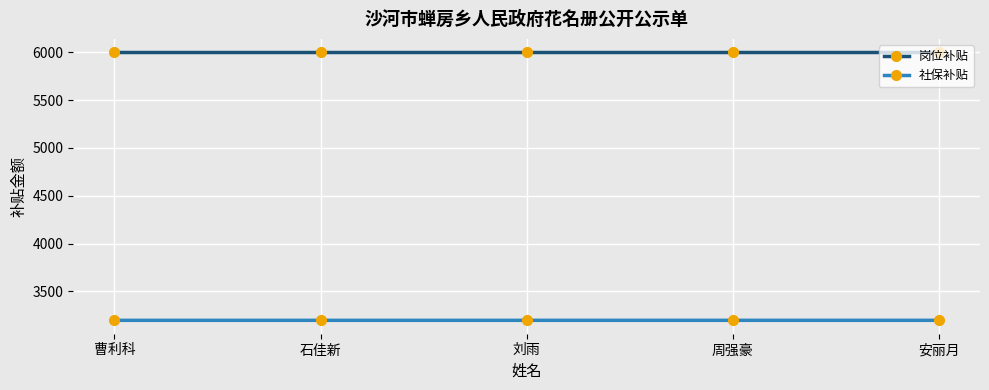

What are all the series names shown in the legend?

岗位补贴, 社保补贴